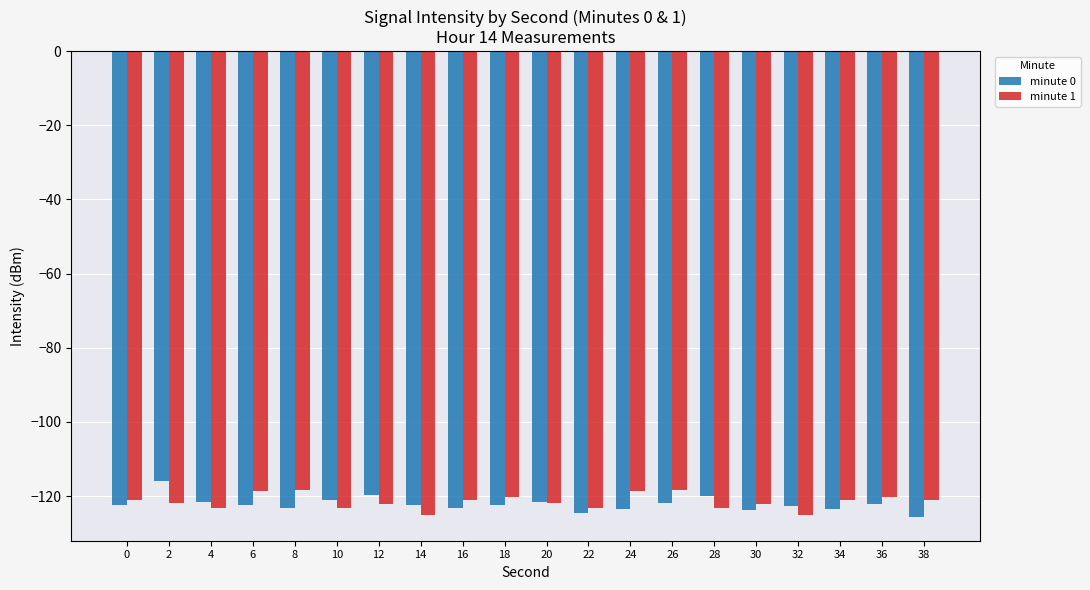

The value of minute 1 at 32 is -198.7. True or false?

False